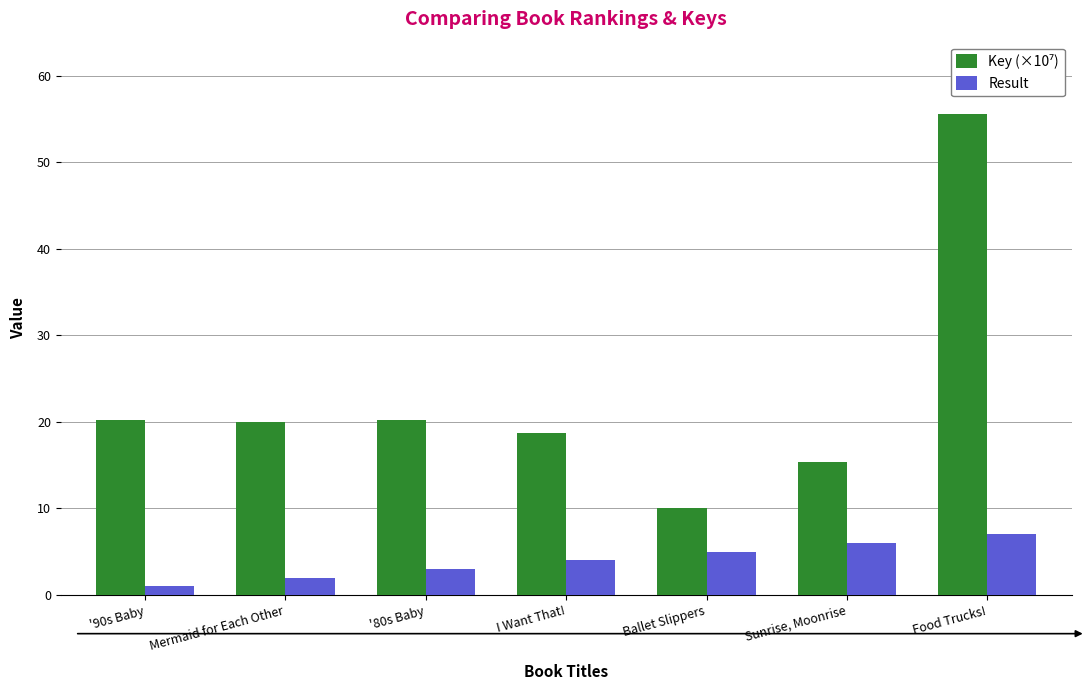

The value of Result at Food Trucks! is 7.0. True or false?

True